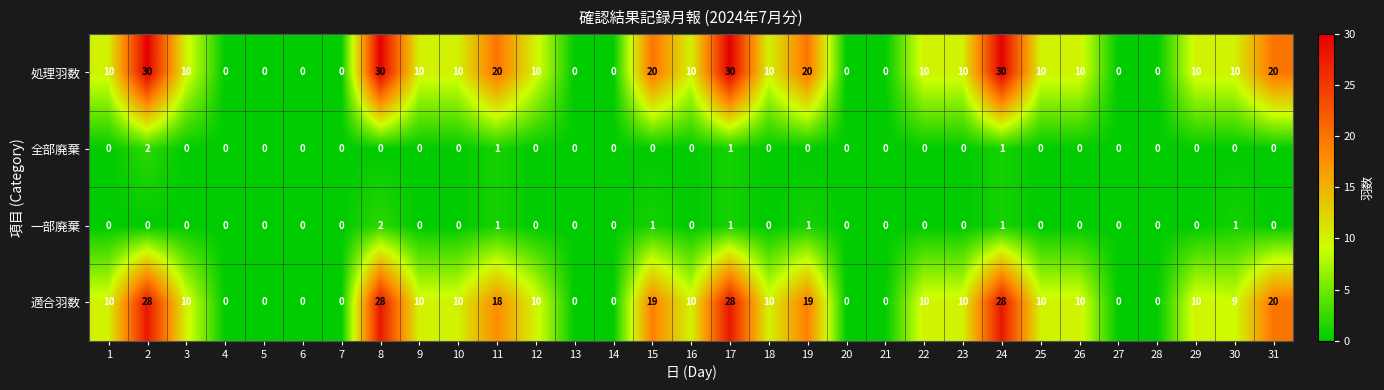

Which series has the largest total across all categories?

処理羽数